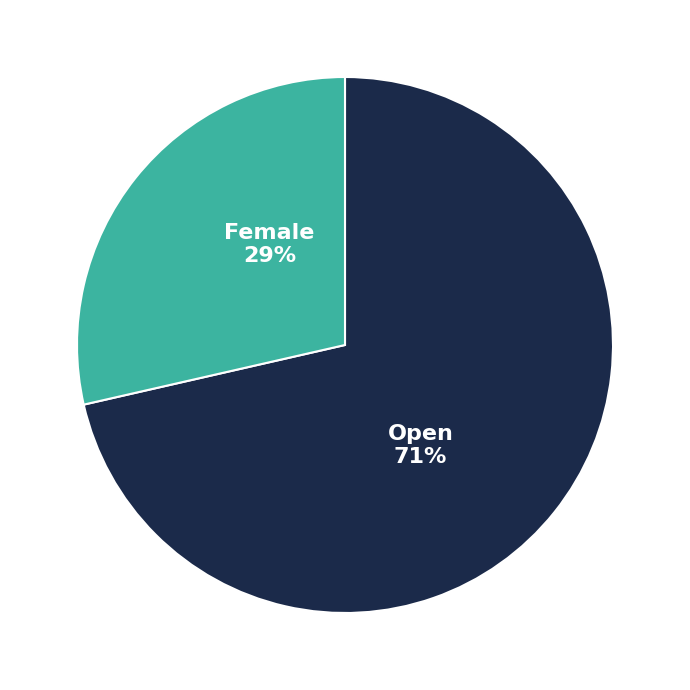

Which slice represents more than half of the pie?

Open